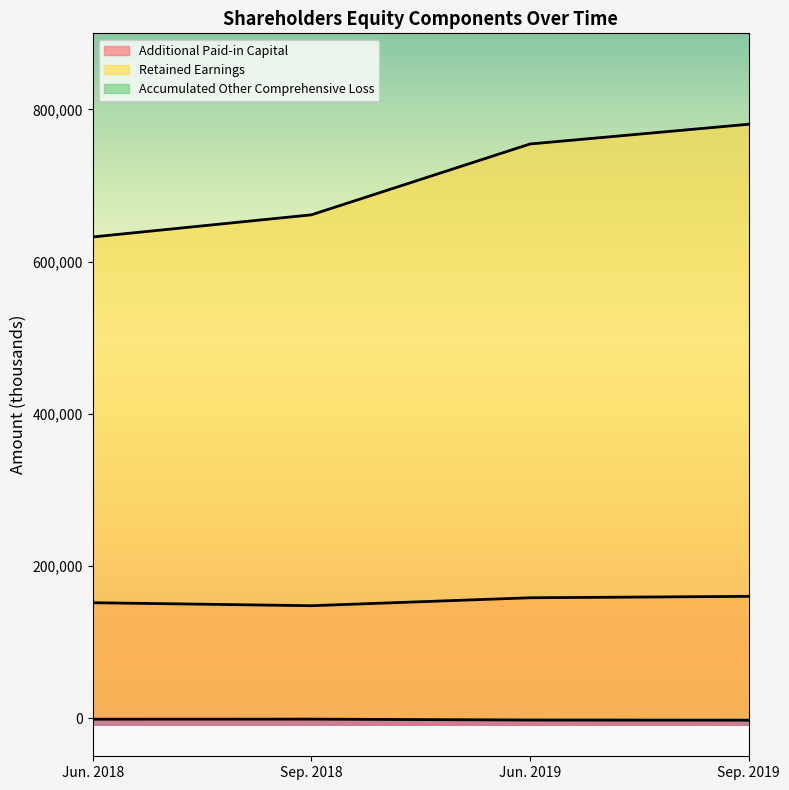

True or false: Additional Paid-in Capital and Retained Earnings intersect in this chart.

False